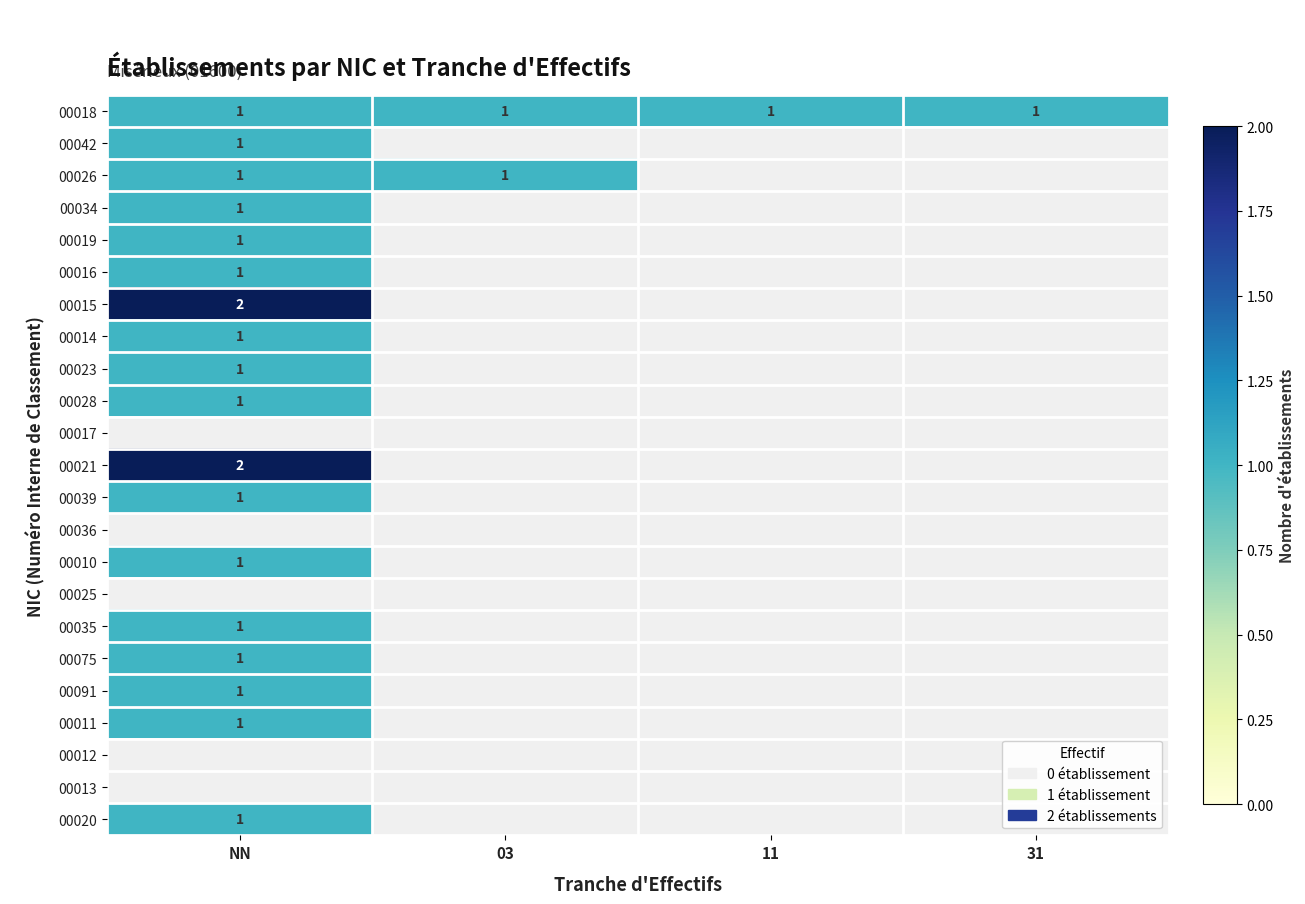

Between 31 and 11, which is larger?

31